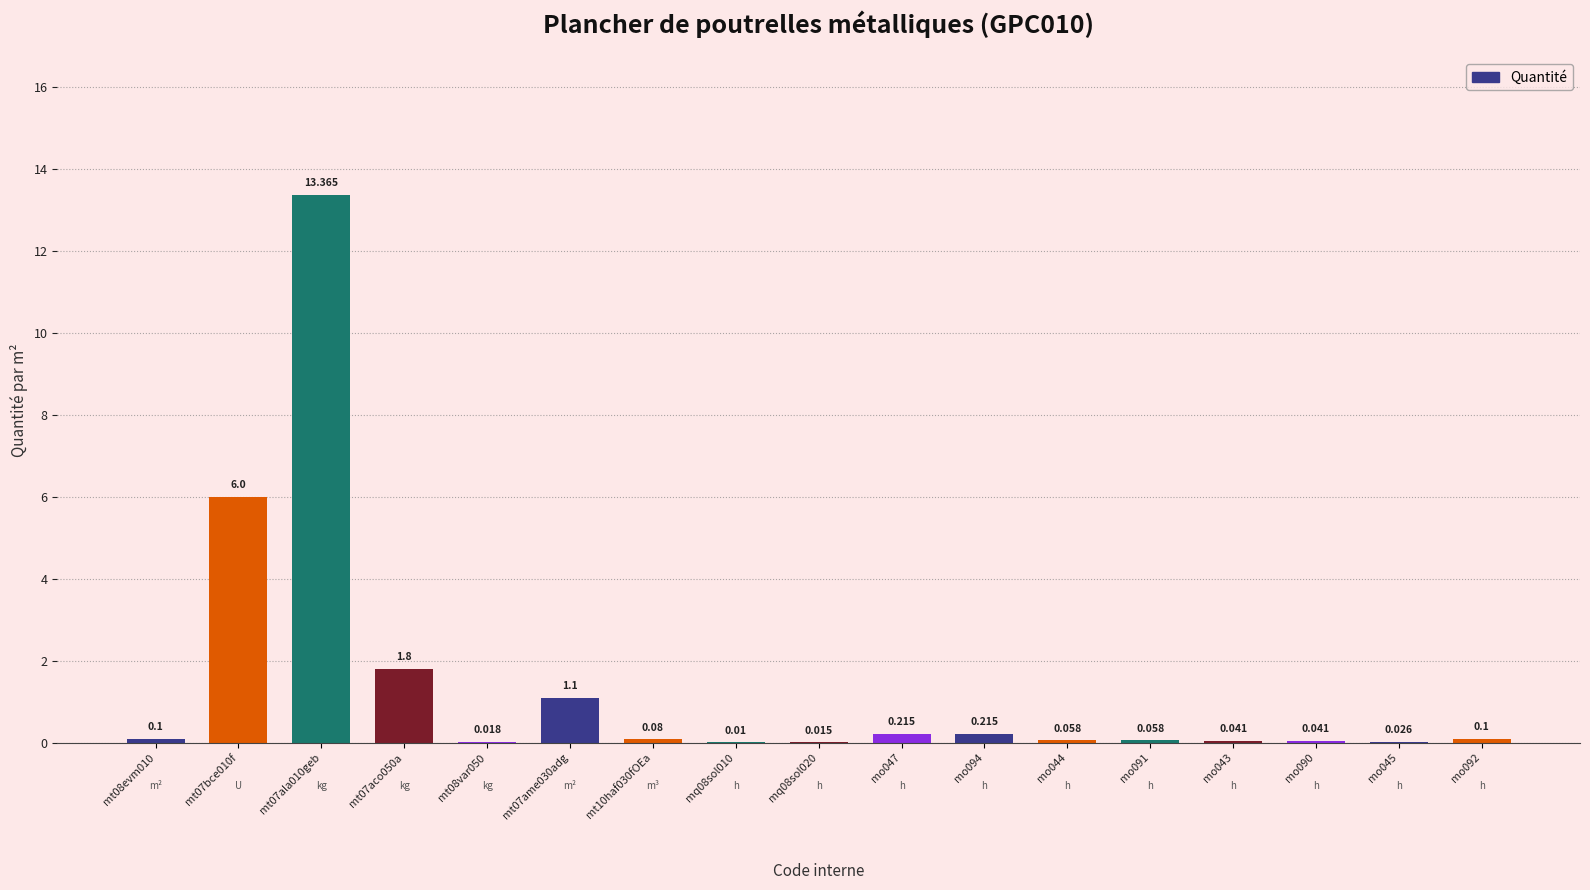

Reading left to right, extract all data points from this chart.

0.1	6.0	13.4	1.8	0.0	1.1	0.1	0.0	0.0	0.2	0.2	0.1	0.1	0.0	0.0	0.0	0.1